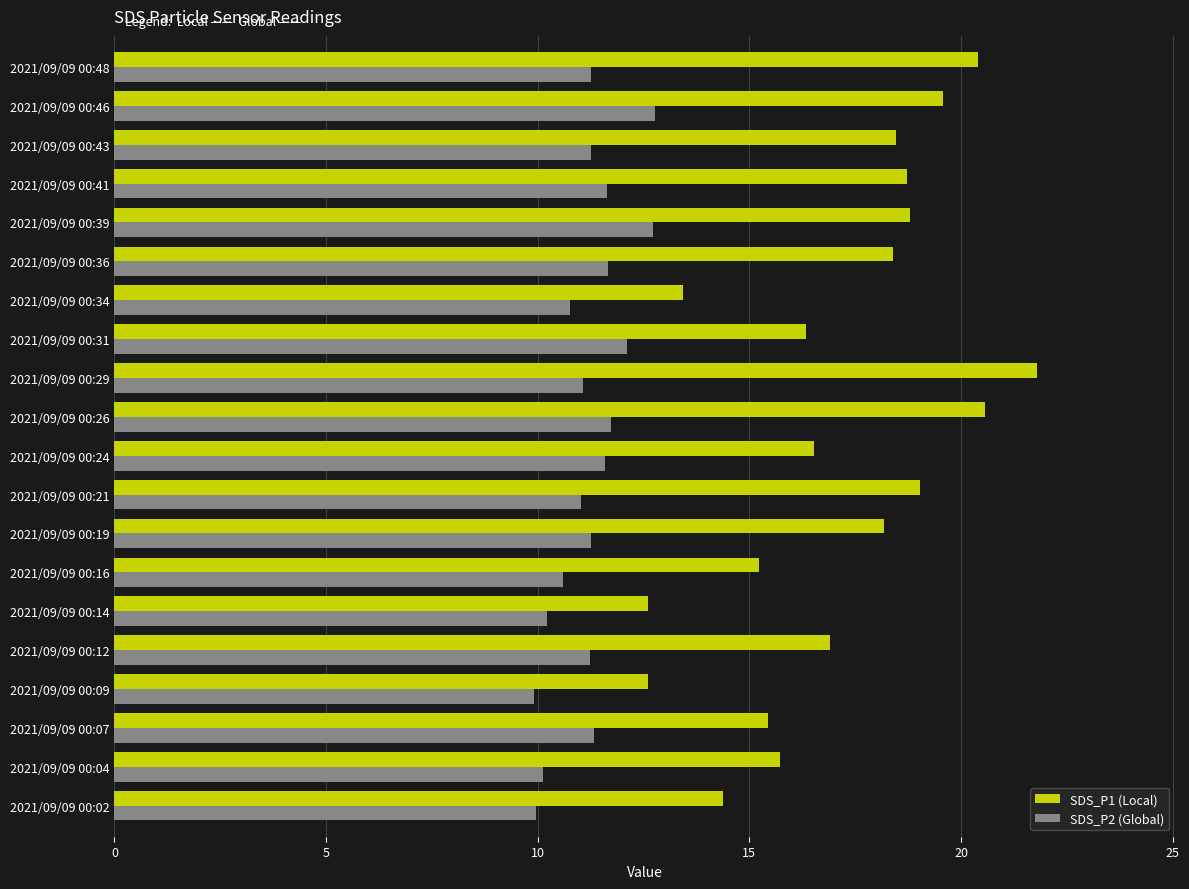

How many series are shown in this chart?

2